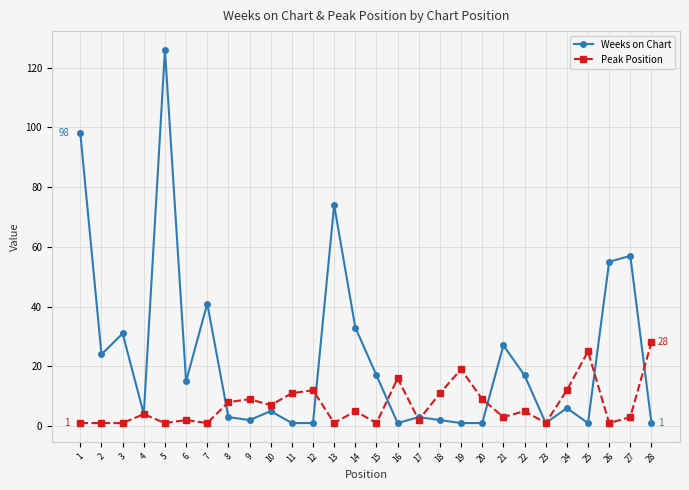

What is the difference between the highest and lowest values at 27?

54